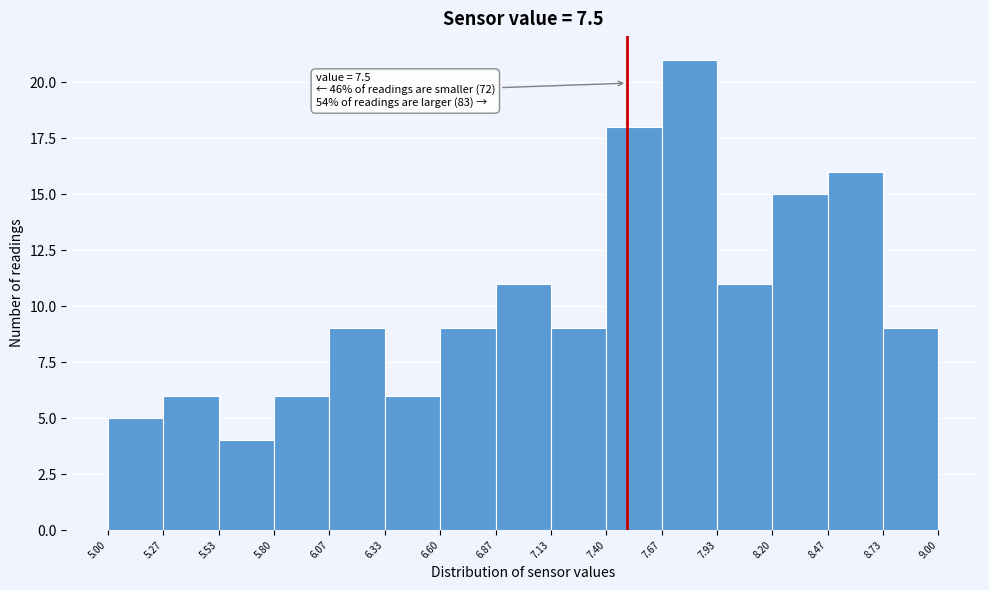

Over which range of the x-axis is the bar tallest?

7.67 to 7.93